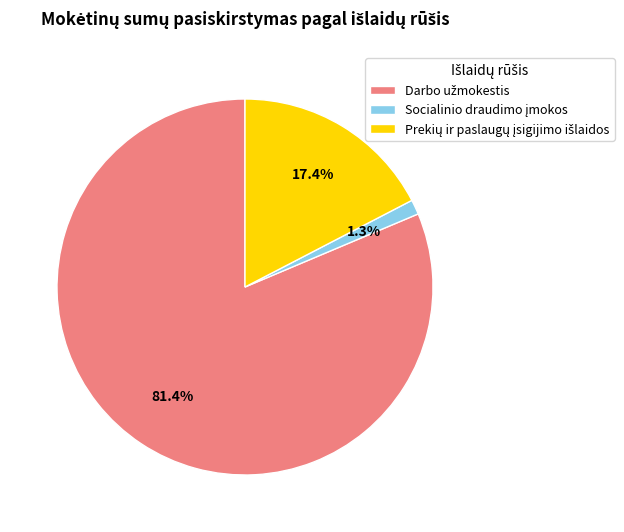

Does any single category account for the majority?

Yes